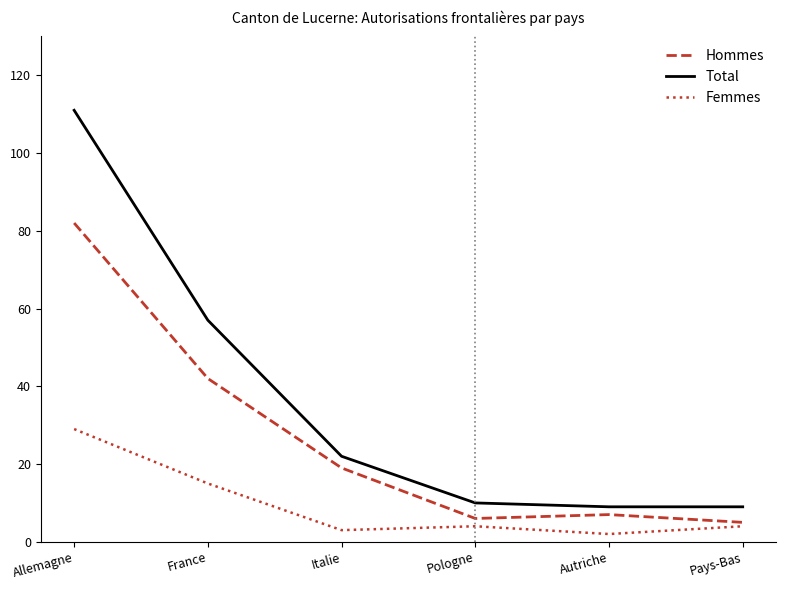

What is the average value of the Femmes series?

10